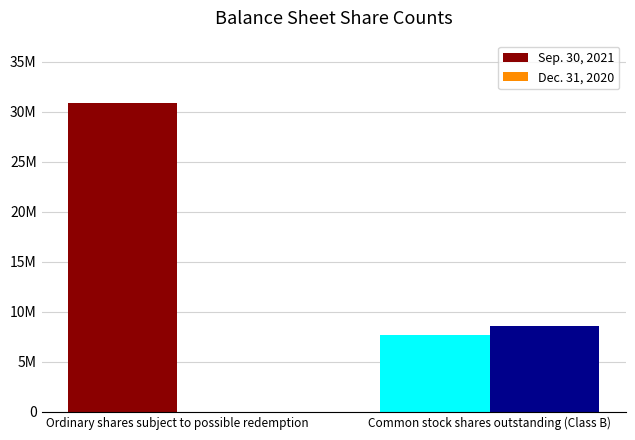

Which has a higher value, Common stock shares outstanding (Class B) or Ordinary shares subject to possible redemption?

Ordinary shares subject to possible redemption